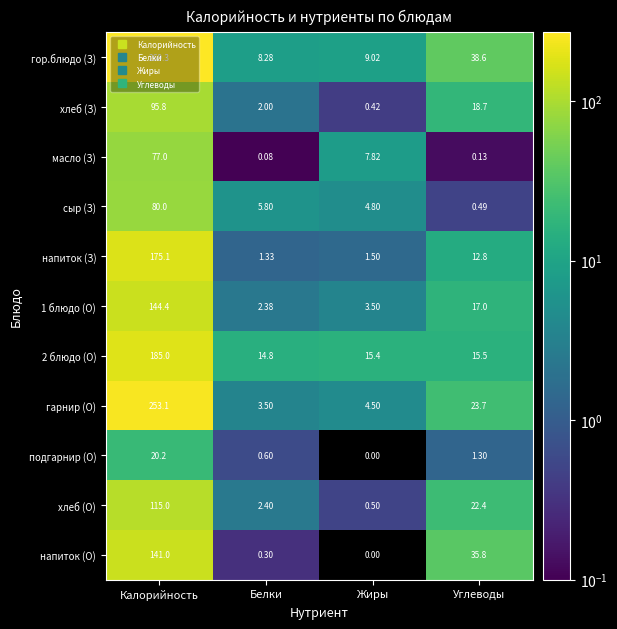

Which category has the highest value across all series?

Калорийность